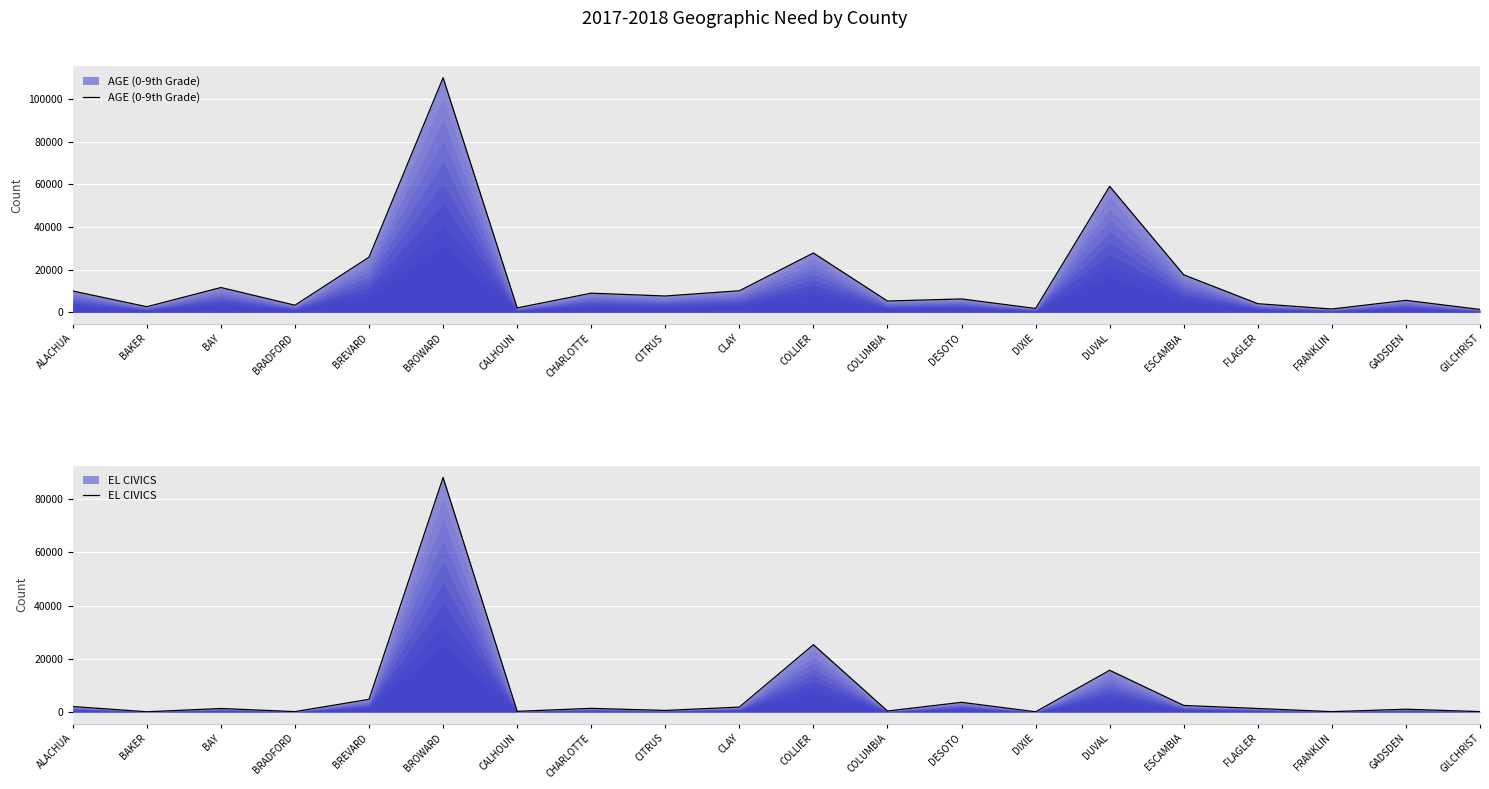

At which category does AGE (0-9th Grade) reach its first local peak?

BAY